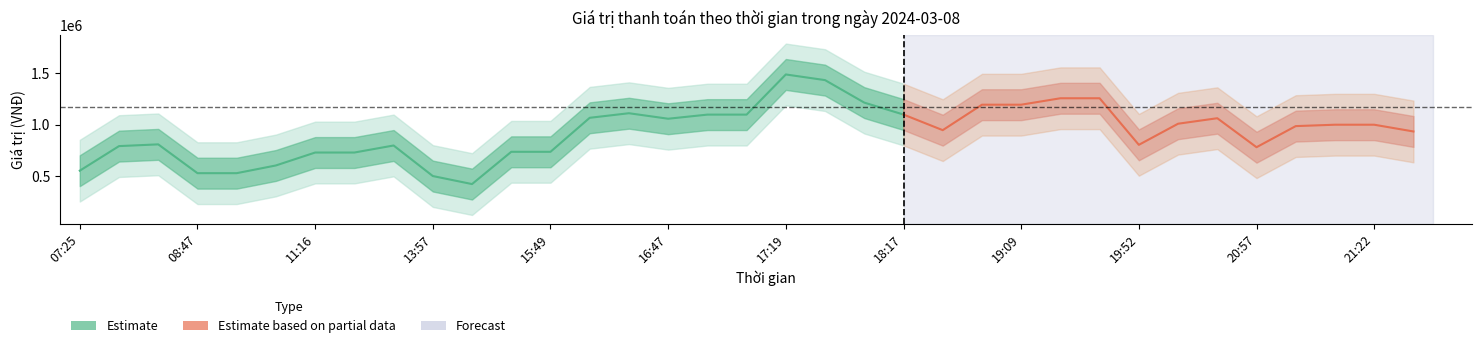

What position from the left is 08:48?

5